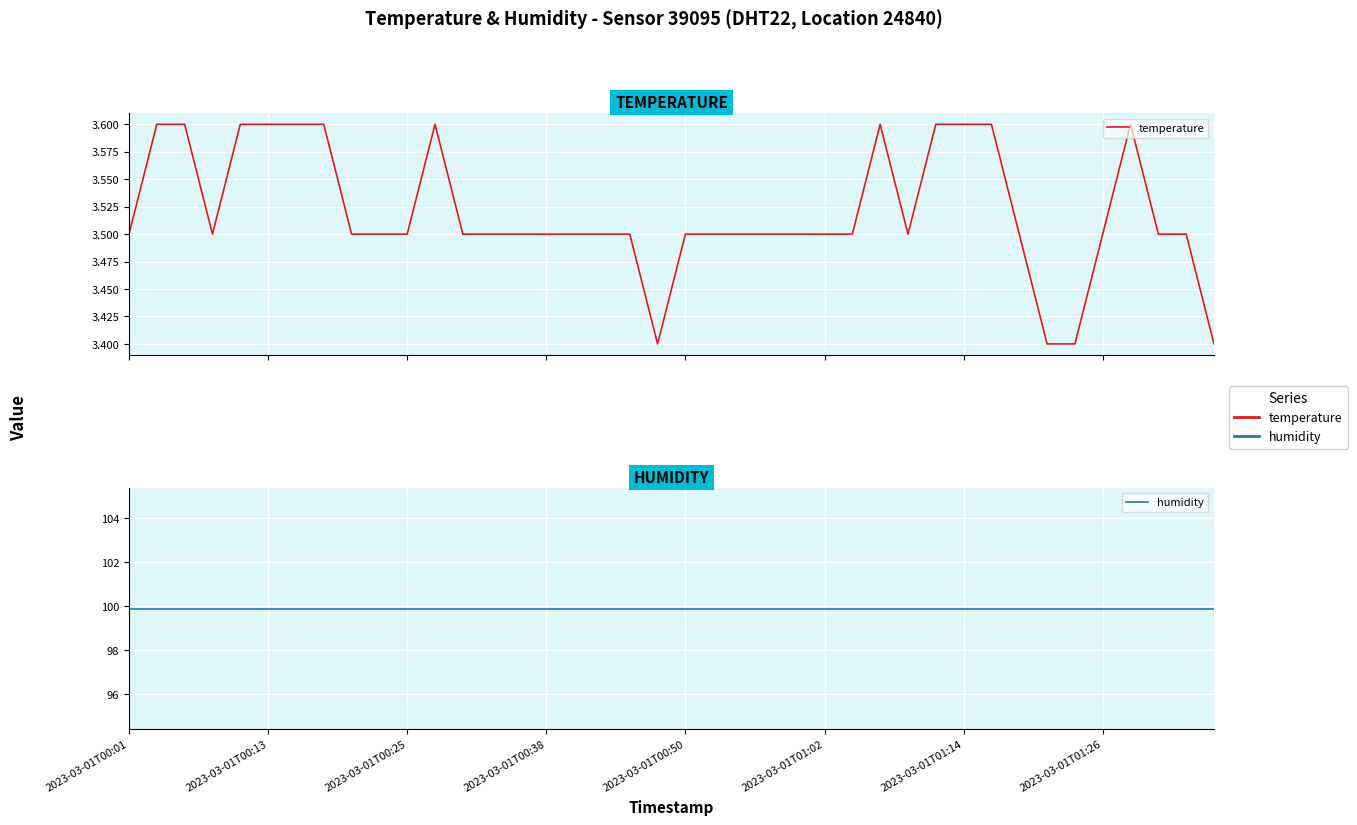

How many lines are shown in the chart?

2